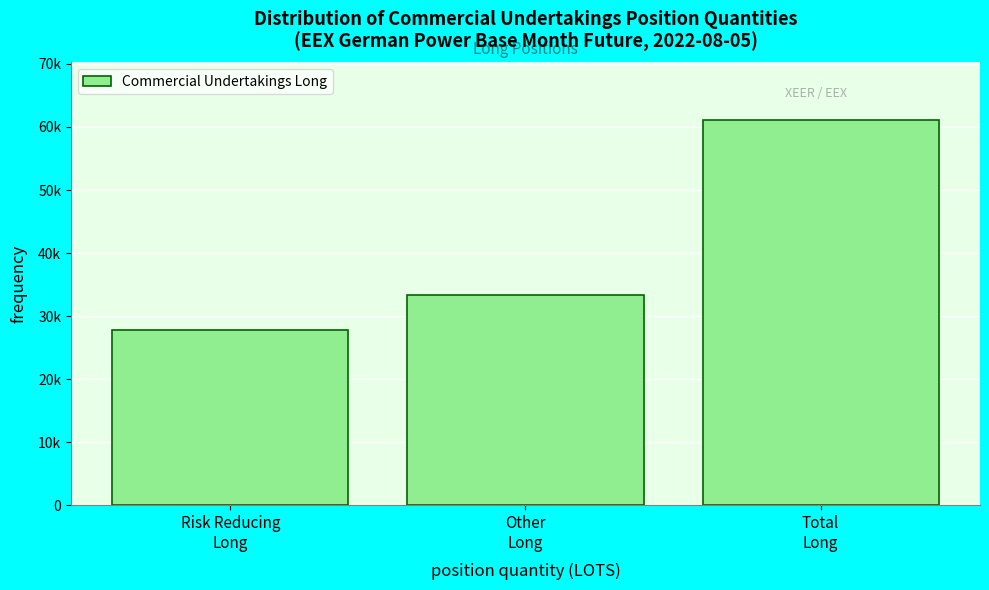

Are the bars horizontal?

No